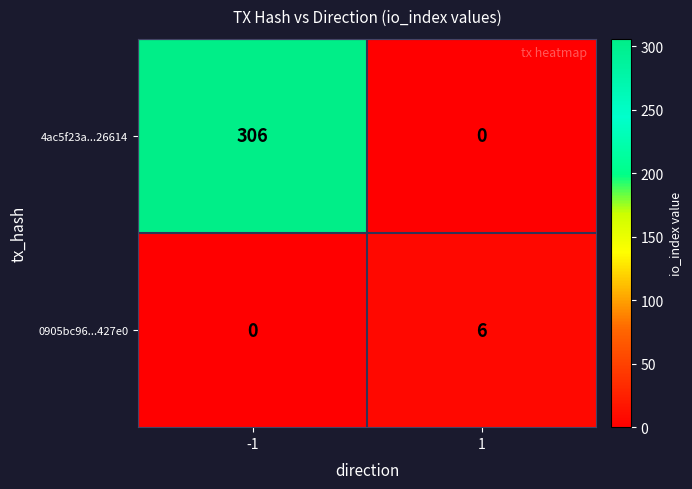

Reading left to right, transcribe all the data shown in this chart.

4ac5f23a...26614: 306	0
0905bc96...427e0: 0	6